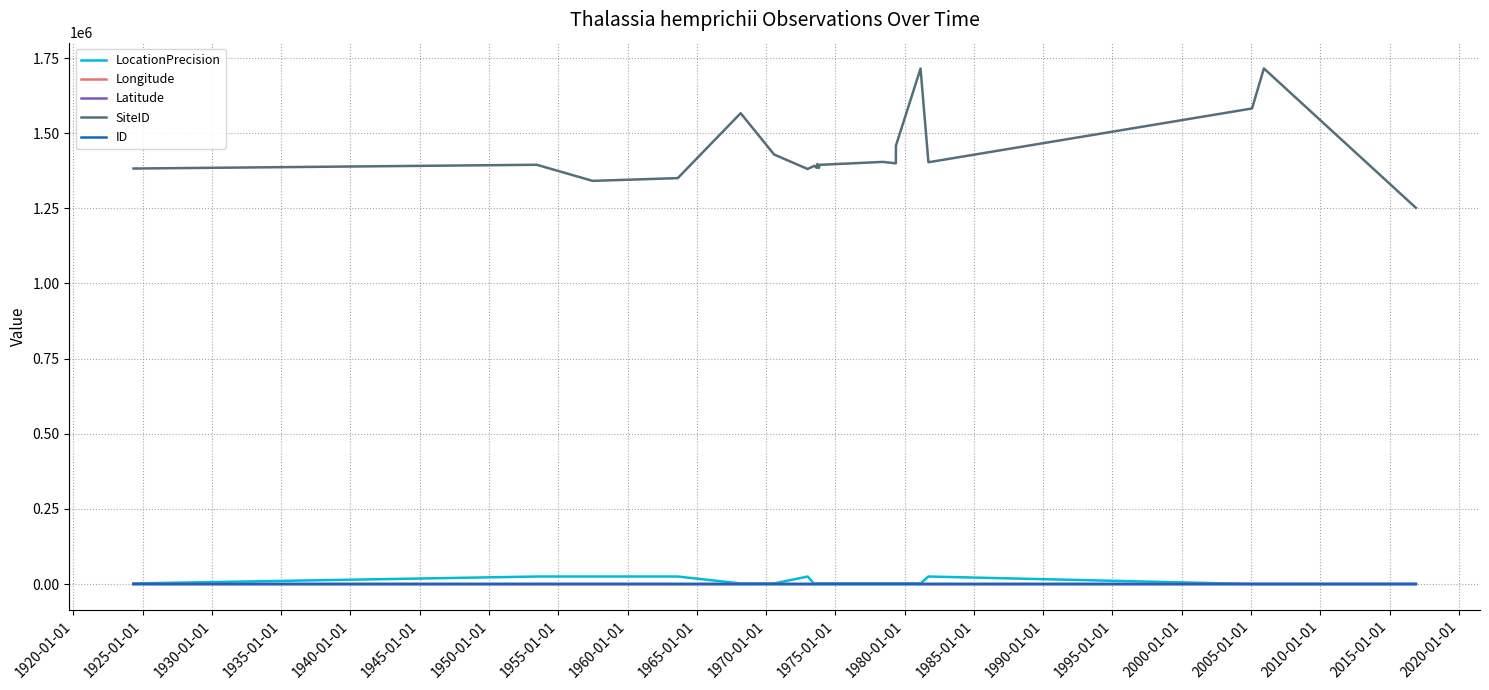

True or false: SiteID and Latitude intersect in this chart.

False